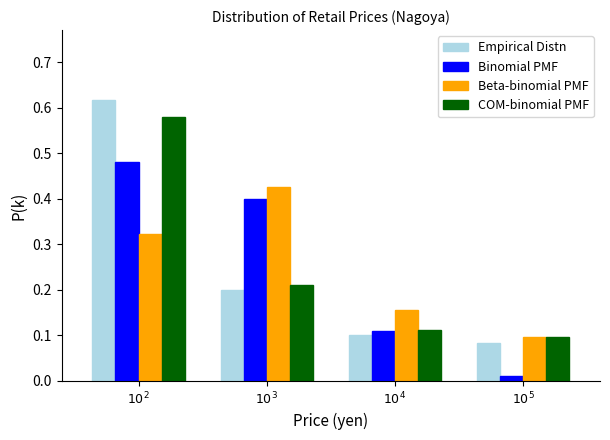

How many Beta-binomial PMF values are between 0 and 1?

4